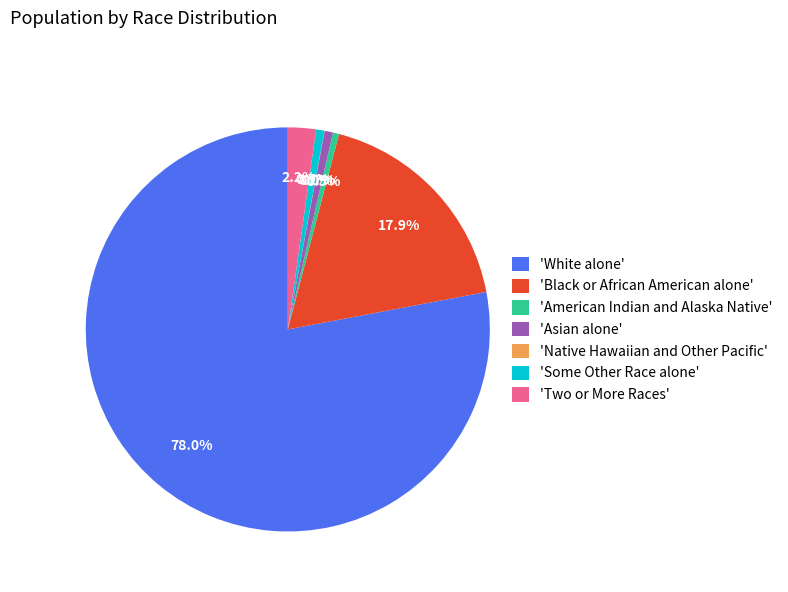

What is the largest slice in the pie chart?

'White alone'